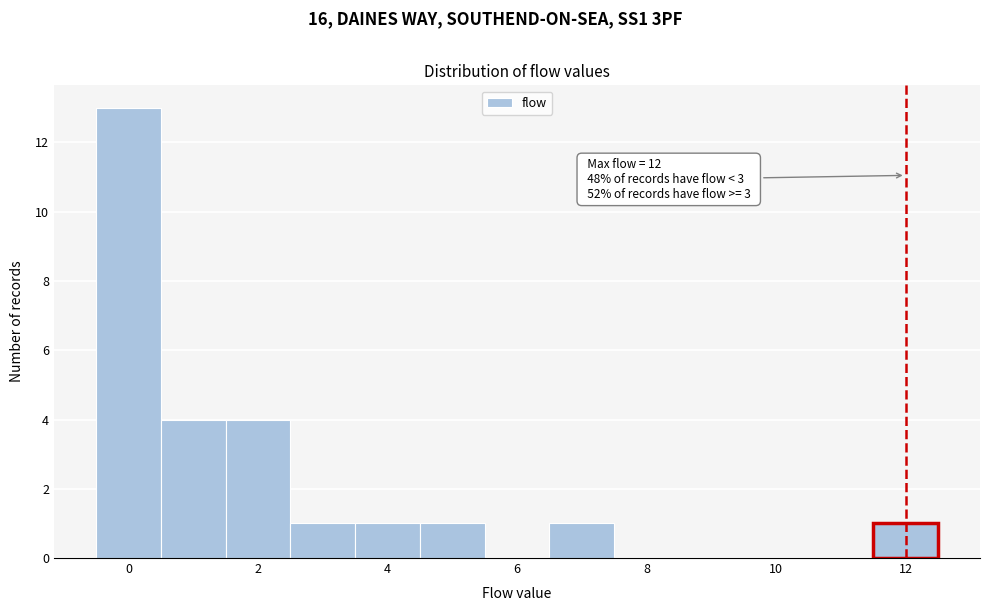

Over which range of the x-axis is the bar tallest?

-0.5 to 0.5